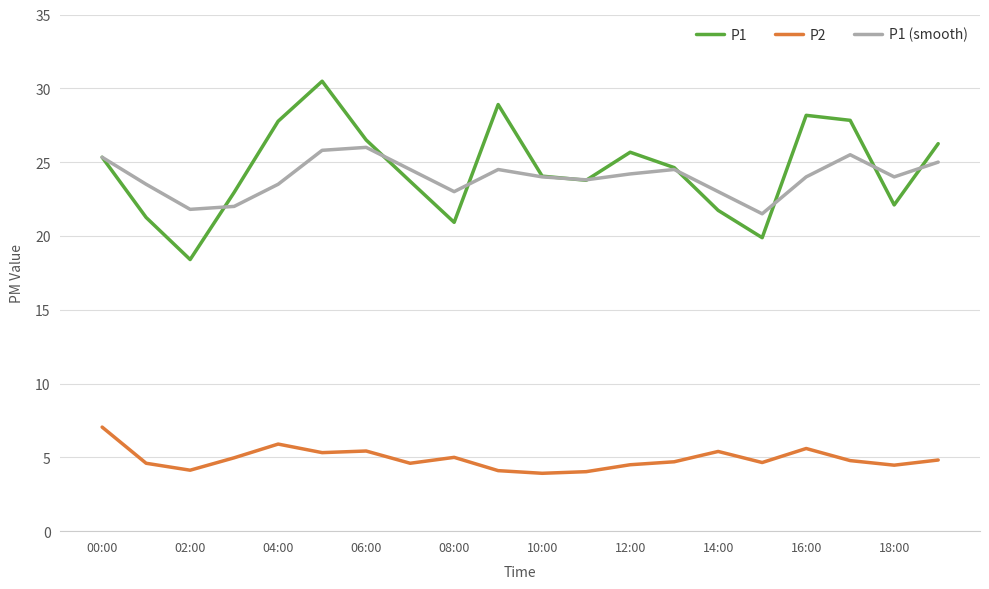

What is the sum of all P2 values?

98.0